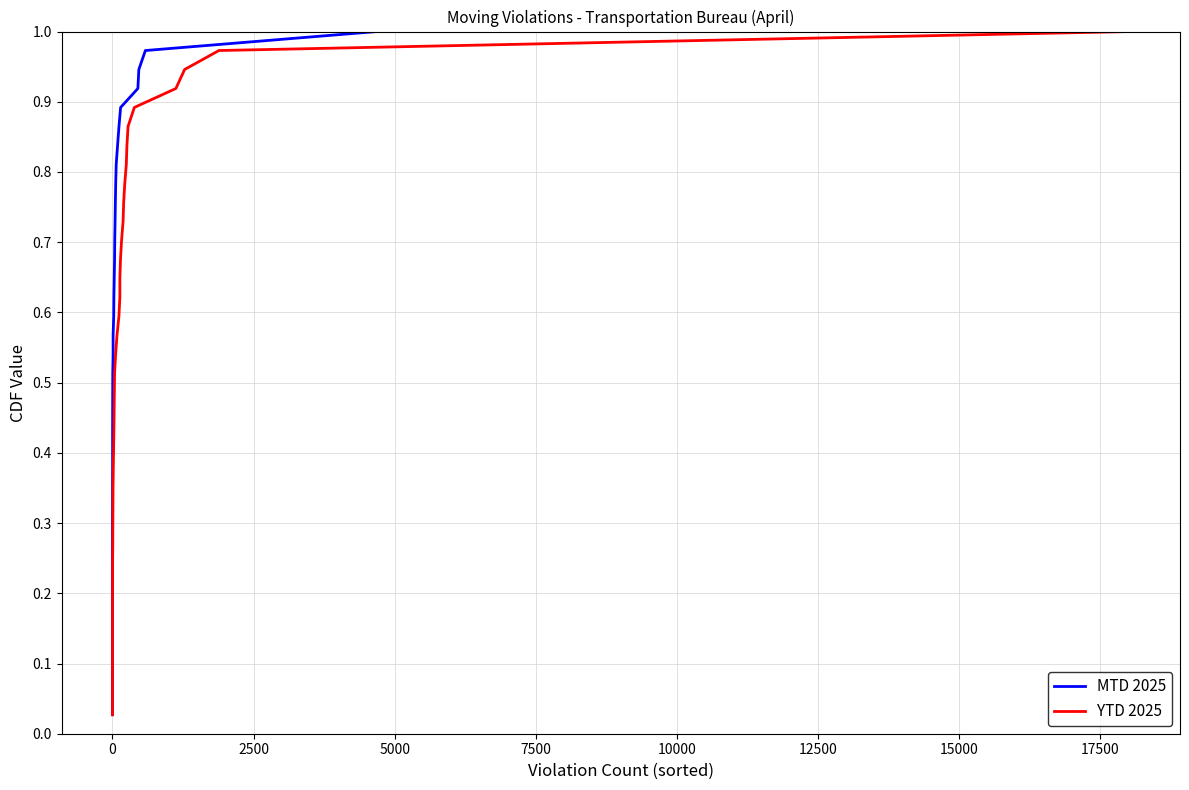

What is the sum of all MTD 2025 values?

19.0